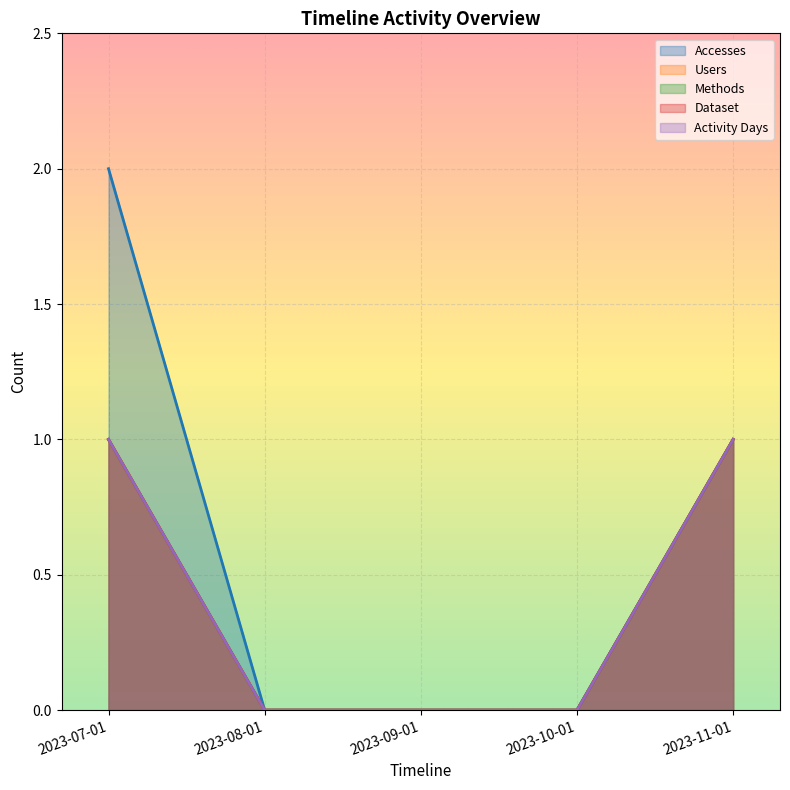

How many Activity Days values are between 0 and 1?

5